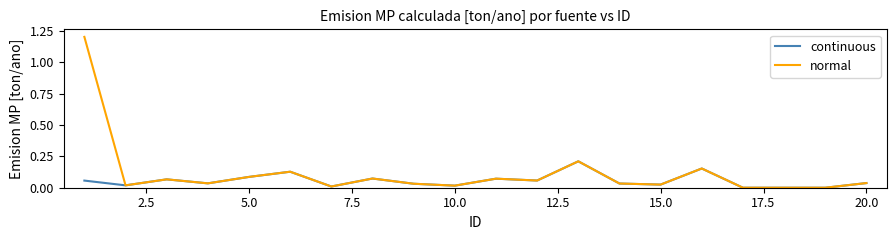

Rank the series by their average value, from lowest to highest.

continuous, normal